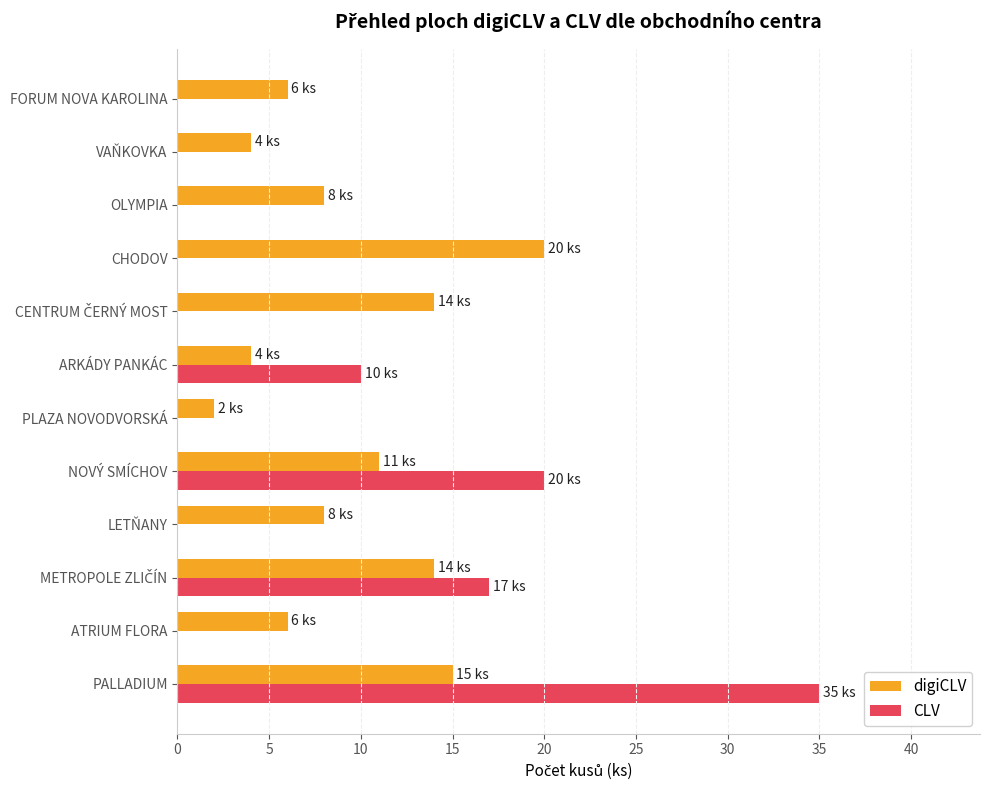

Which category has the highest value in the digiCLV series?

CHODOV